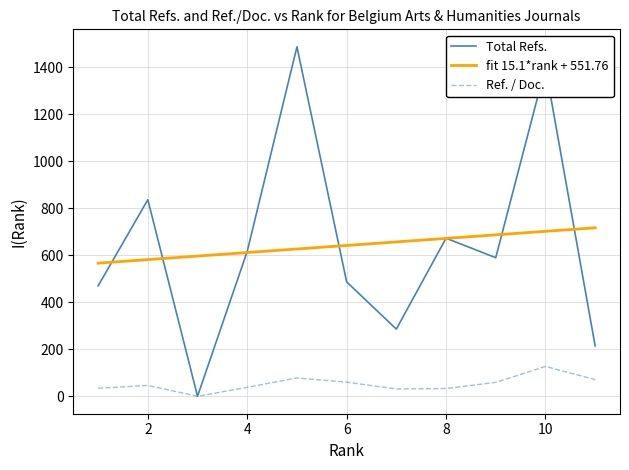

What is the maximum value shown in the chart?

1488.0